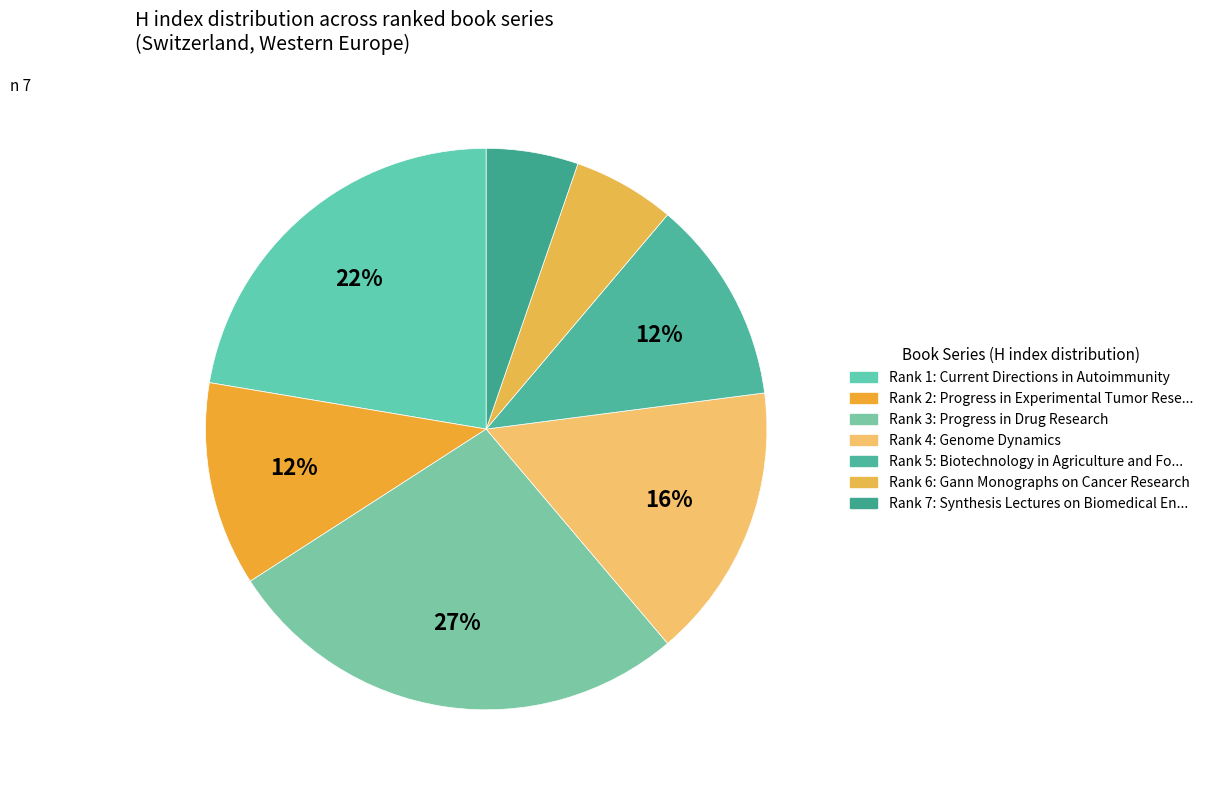

What percentage is the Rank 1 slice, to the nearest percent?

22%